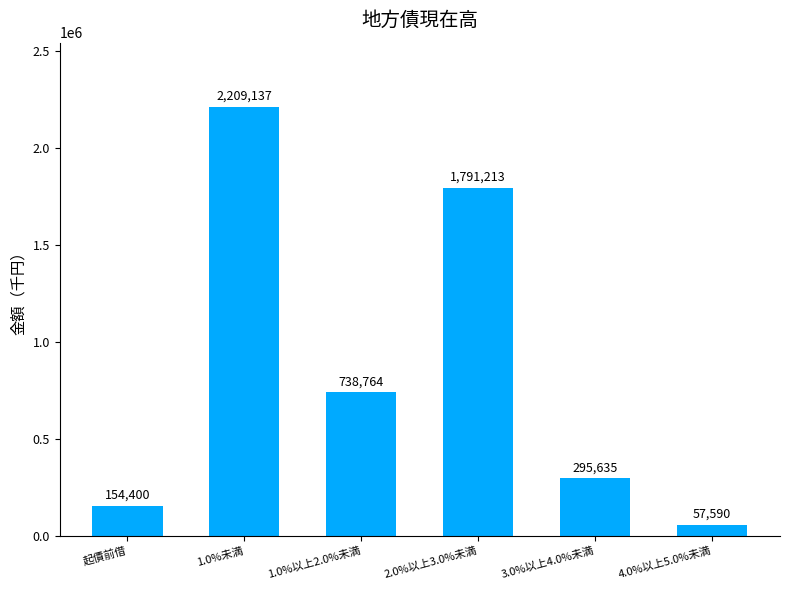

What is the ratio of the value at 4.0%以上5.0%未満 to the value at 3.0%以上4.0%未満?

0.2